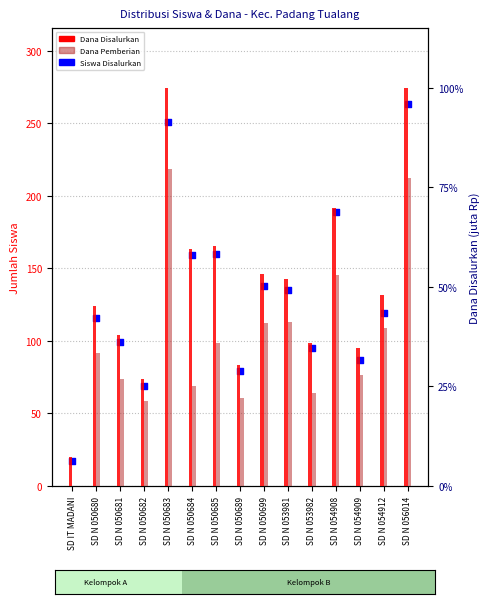

Which series reaches the maximum Y coordinate?

Siswa Disalurkan